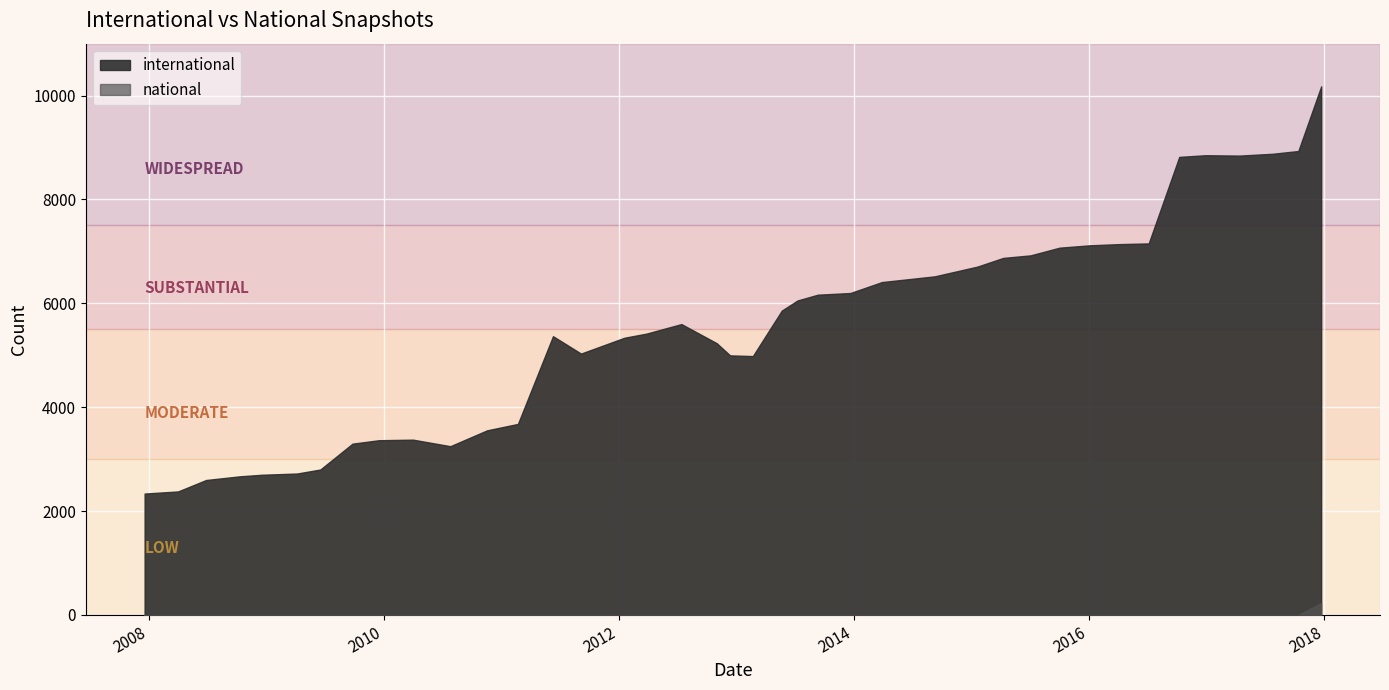

Rank the series by their average value, from highest to lowest.

international, national